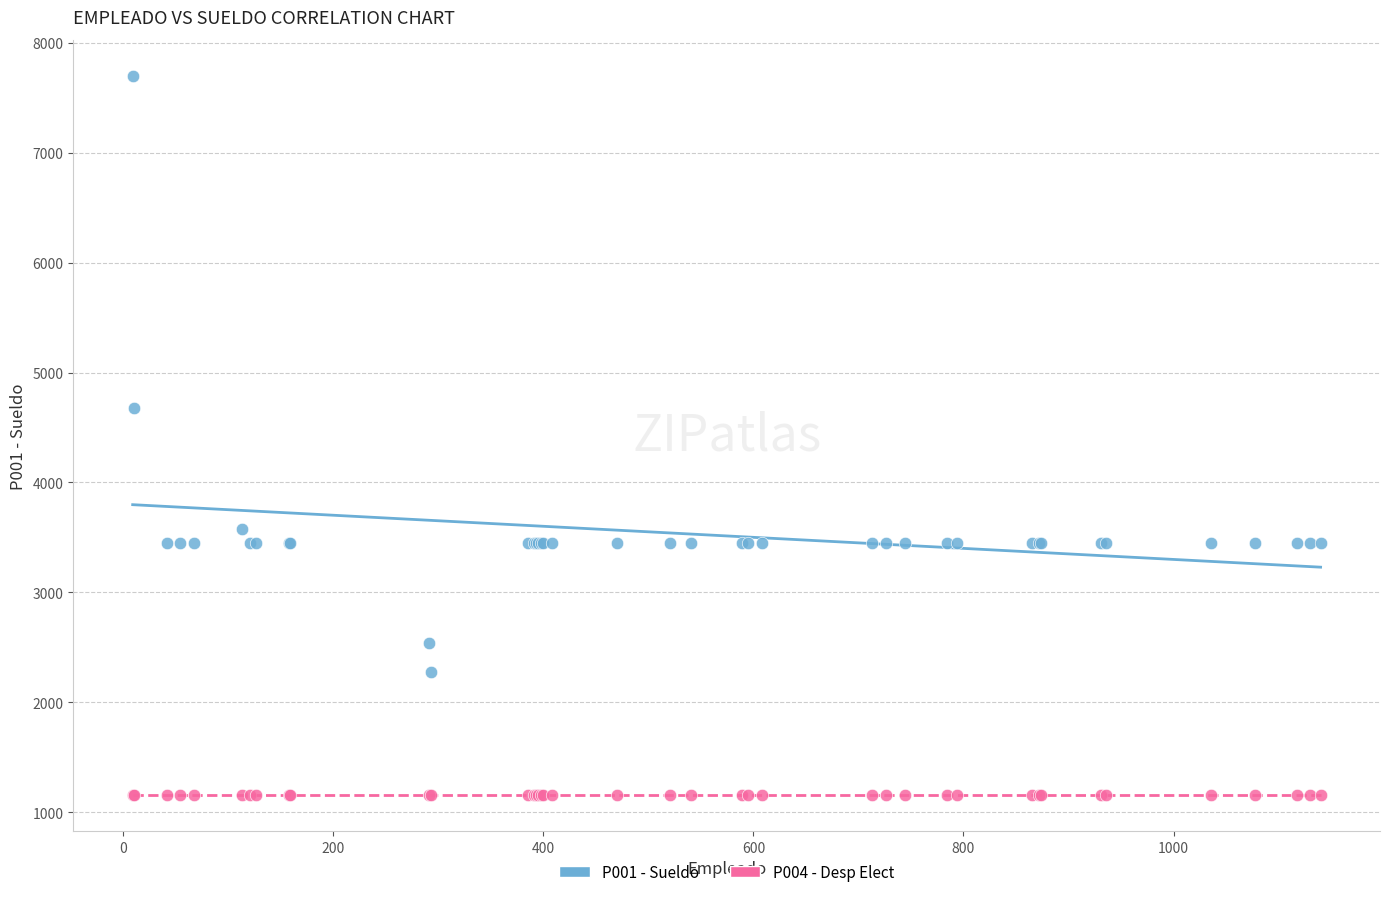

Across all series, what Y value is closest to 4426?

4673.4